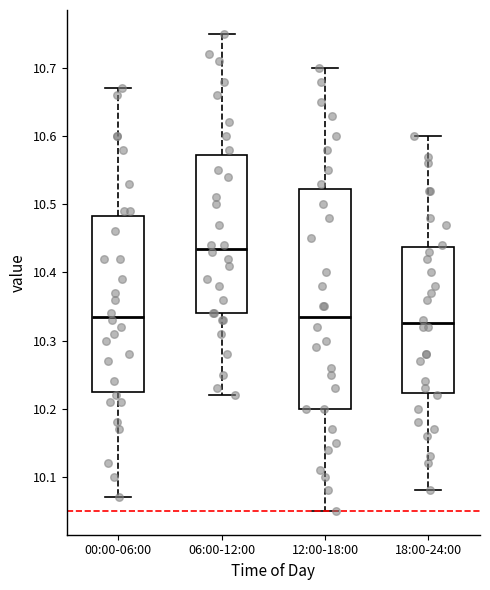

Which box's median line is the lowest?

18:00-24:00